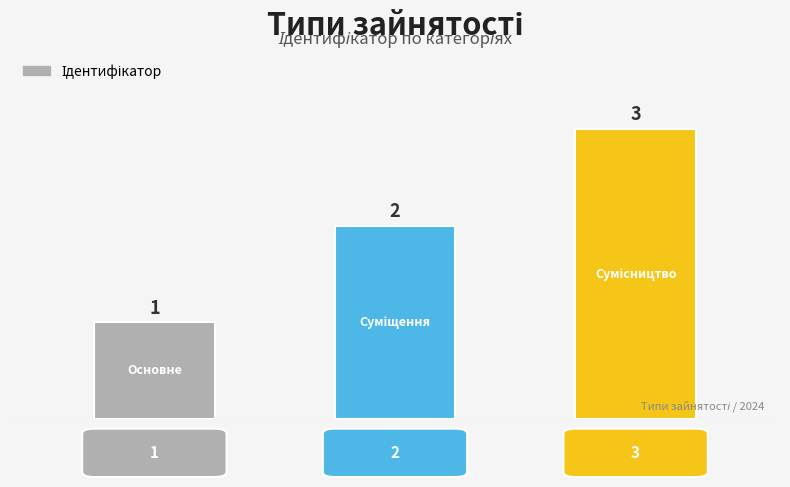

At which category does the chart reach its minimum across all series?

1